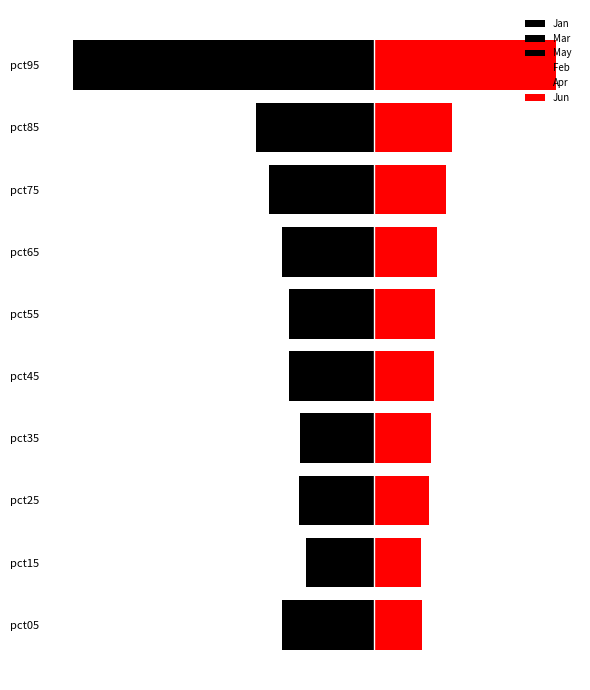

Which series has the widest spread of values?

Mar